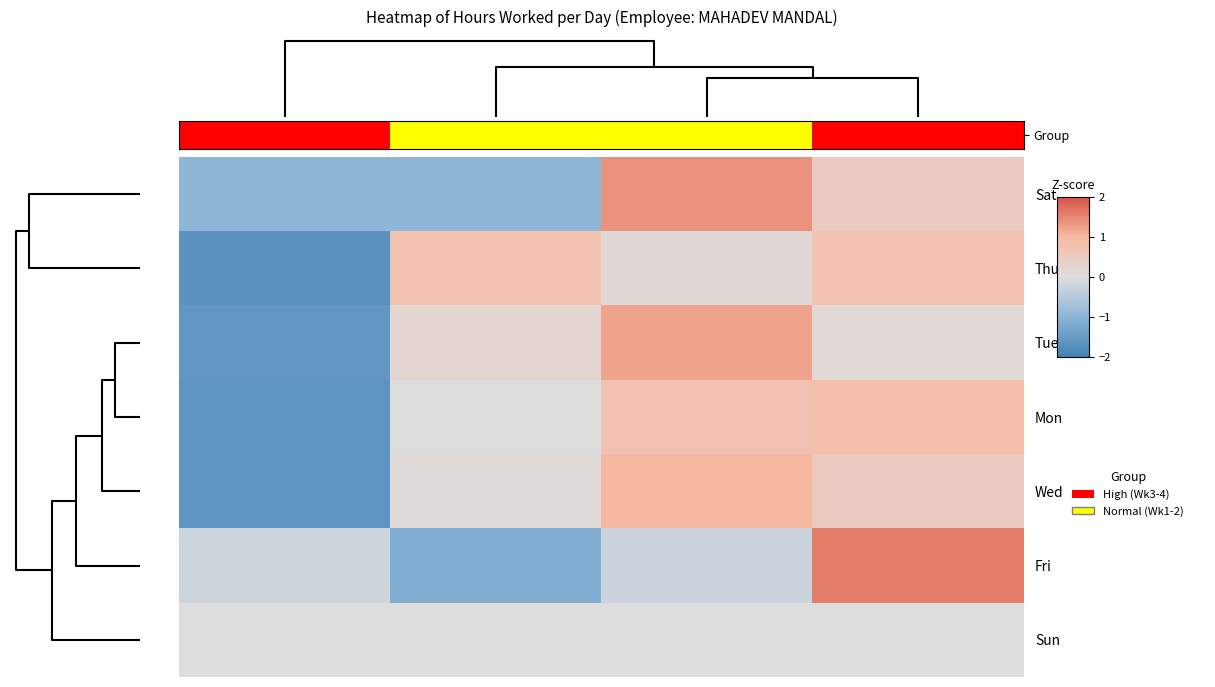

Reading left to right, what are all the values shown in this chart?

Sat: -1.0	-1.0	1.4	0.5
Thu: -1.7	0.8	0.2	0.8
Tue: -1.6	0.2	1.2	0.1
Mon: -1.6	-0.0	0.8	0.9
Wed: -1.6	0.1	1.0	0.5
Fri: -0.2	-1.1	-0.2	1.6
Sun: 0.0	0.0	0.0	0.0